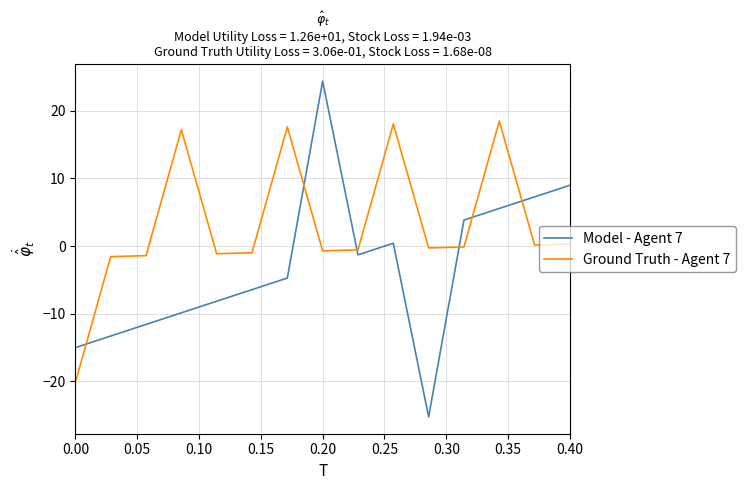

What is the difference between the maximum and minimum values in the Ground Truth - Agent 7 series?

38.6